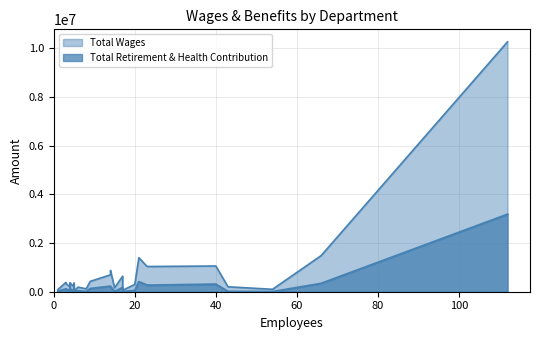

What is the difference between the maximum and minimum values in the Total Retirement & Health Contribution series?

3174765